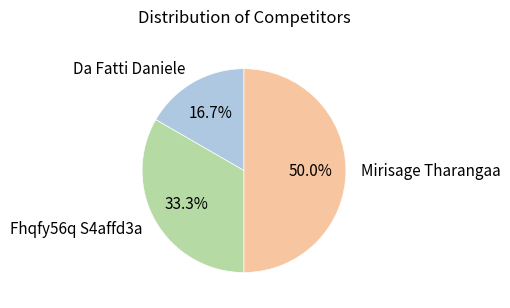

To the nearest percent, what portion does Fhqfy56q S4affd3a represent?

33%